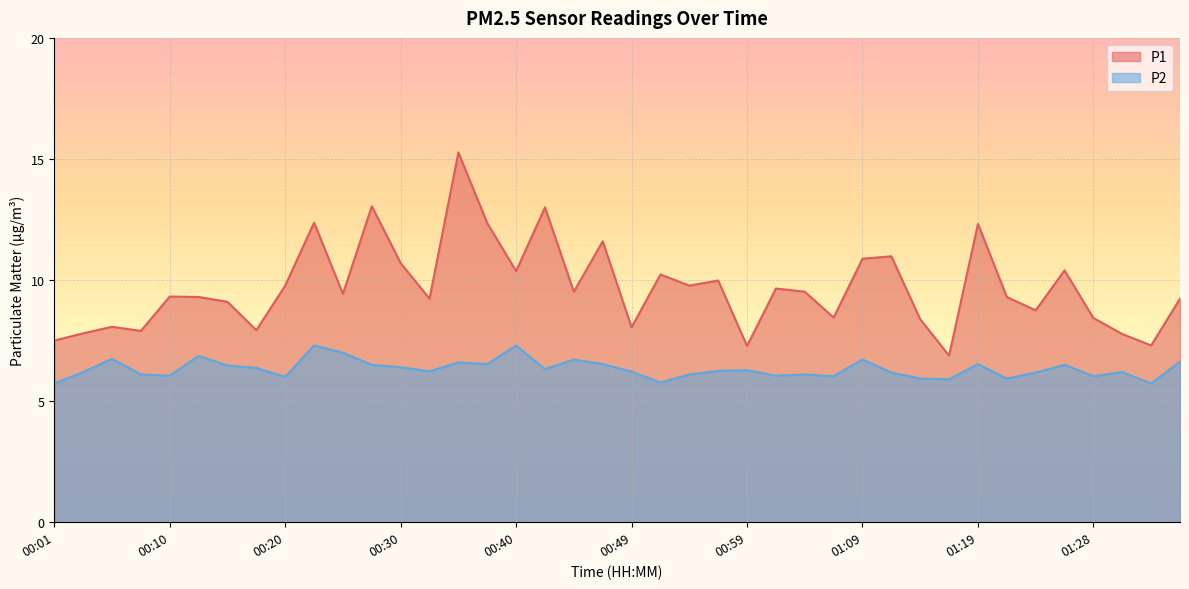

The value of P1 at 00:49 is 10.8. True or false?

False